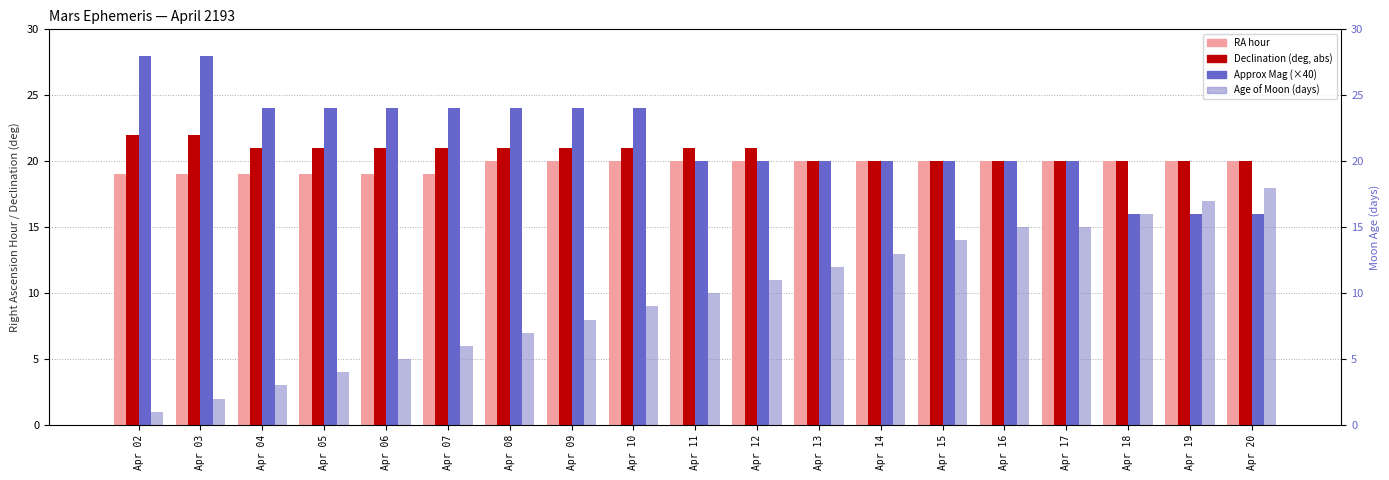

The value of RA_hour at Apr 11 is 6. True or false?

False